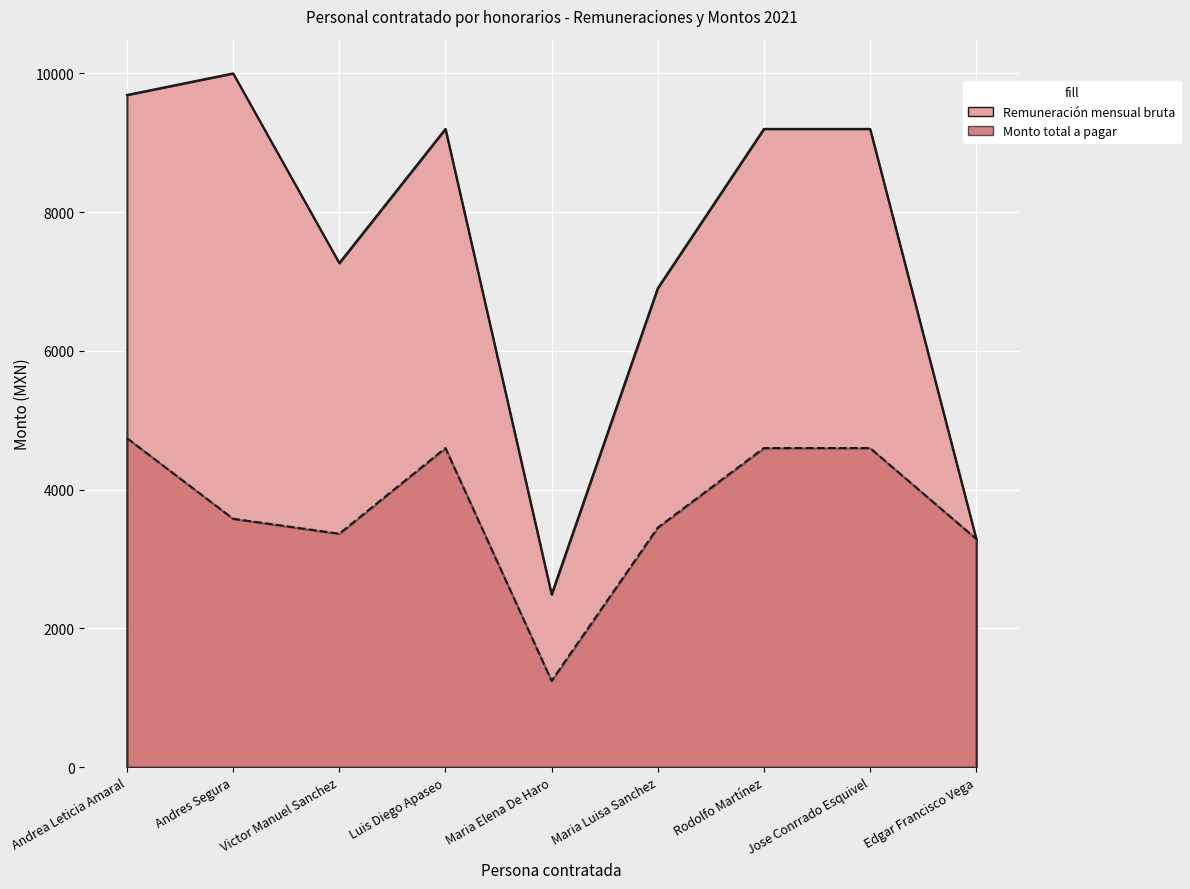

At which category does the chart reach its minimum across all series?

Maria Elena De Haro